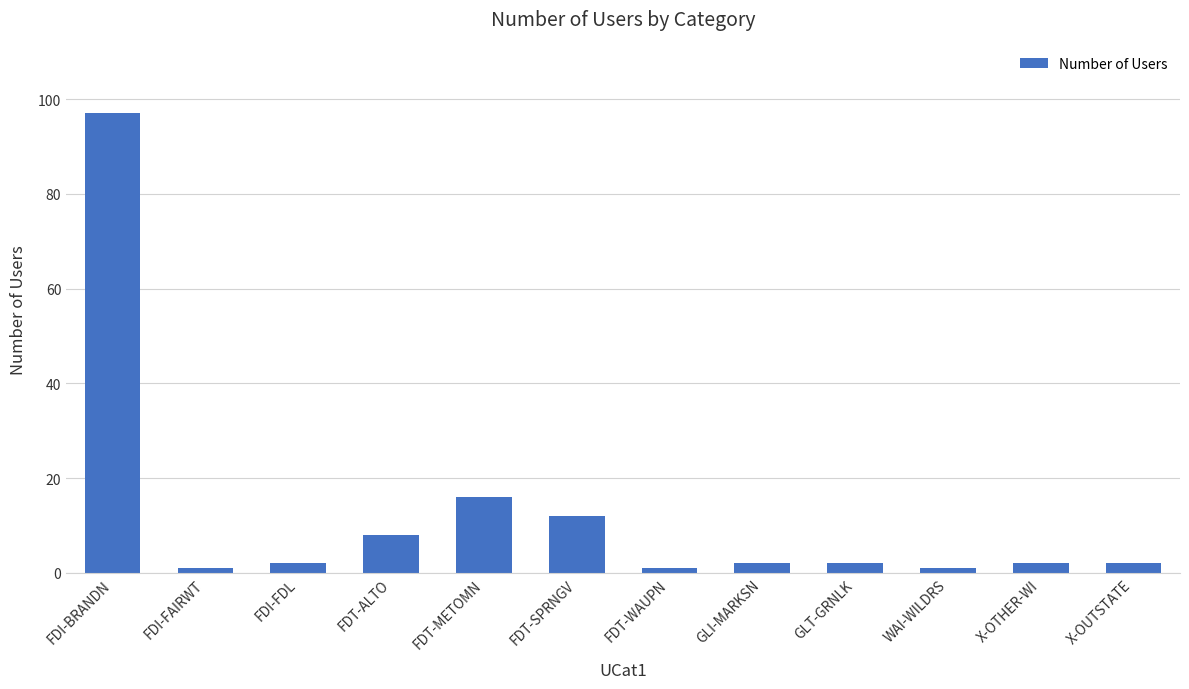

Is it true that the value at X-OUTSTATE is 2?

True